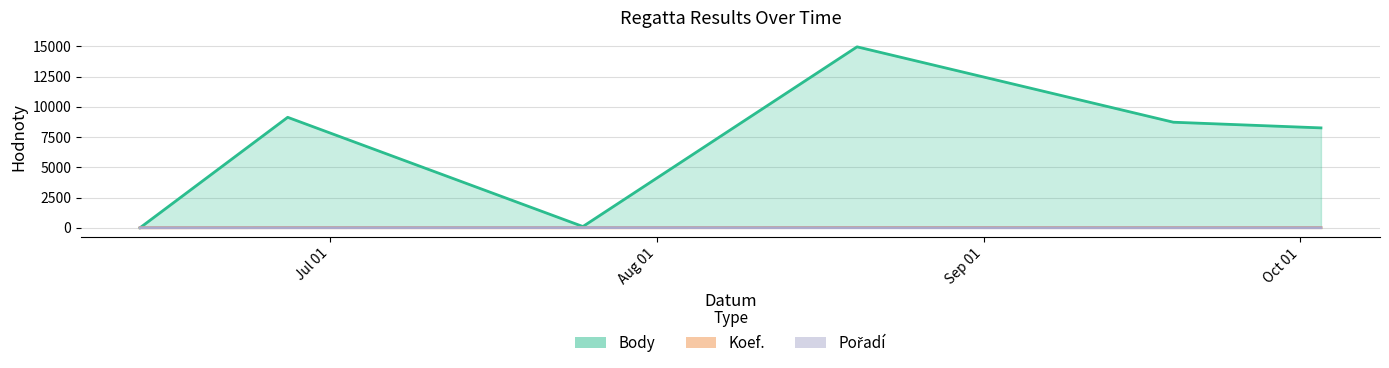

What is the average value of the Body series?

6866